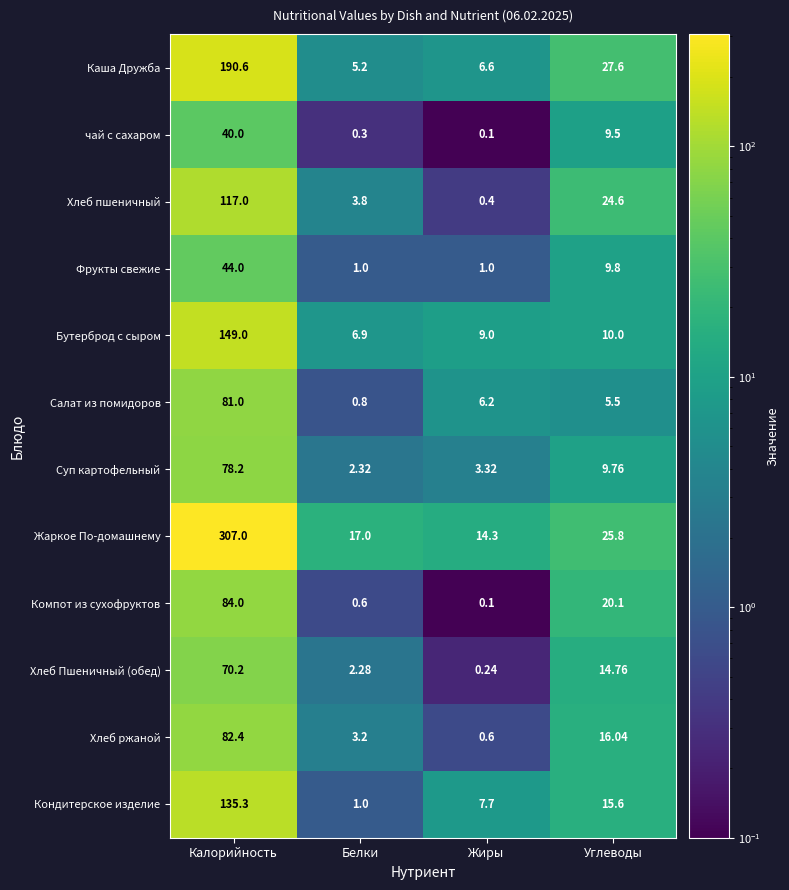

Which label corresponds to the smallest value in the chart?

Жиры